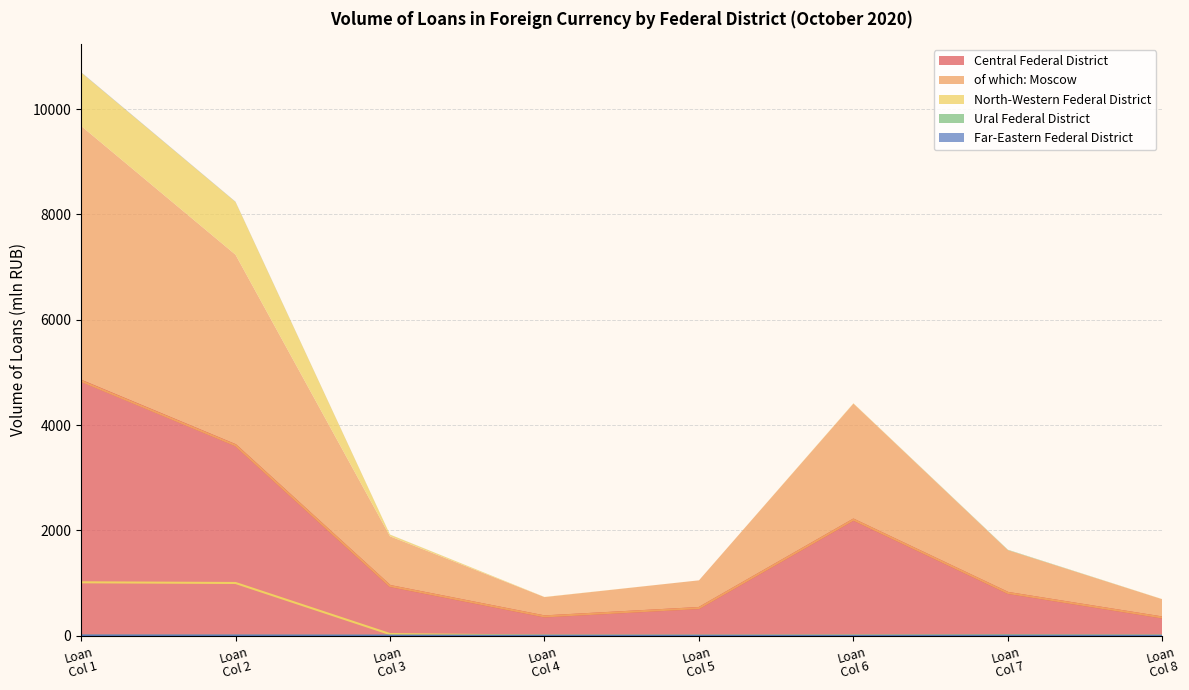

How many data points in of which: Moscow are less than 944?

4